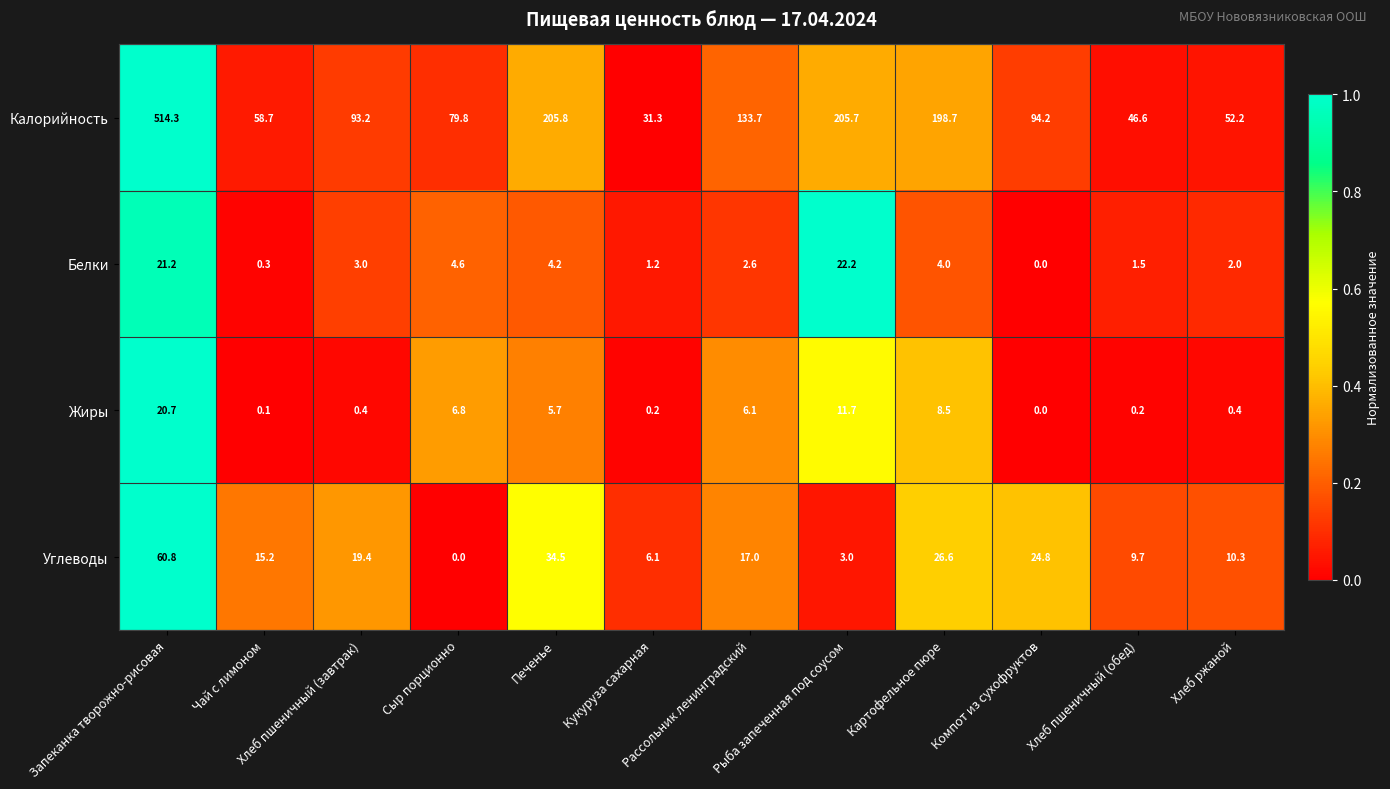

What is the difference between the highest and lowest values at Чай с лимоном?

58.6